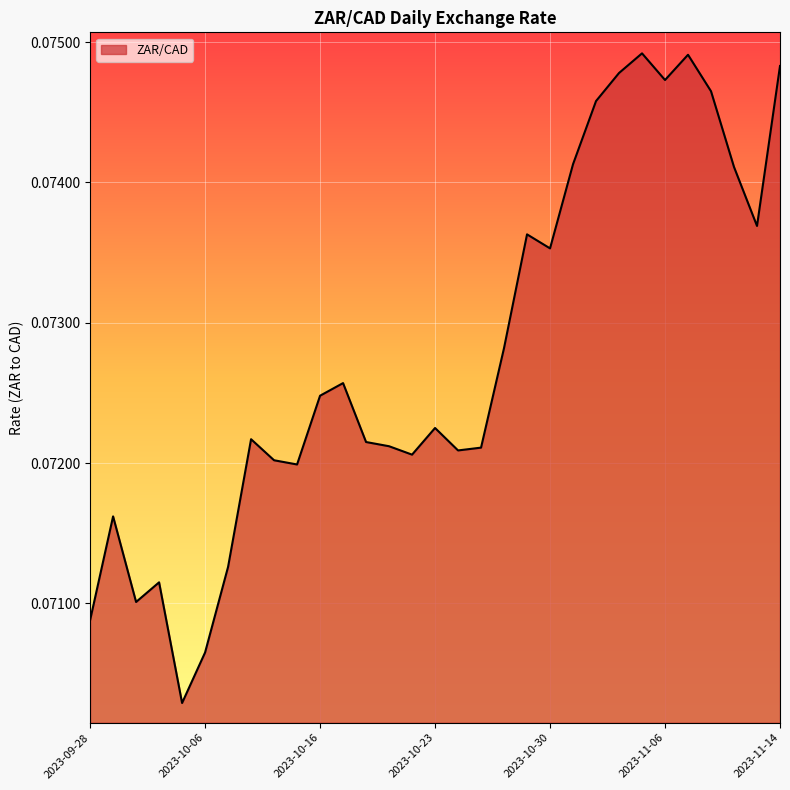

At which category does the data reach its first local valley?

2023-10-03